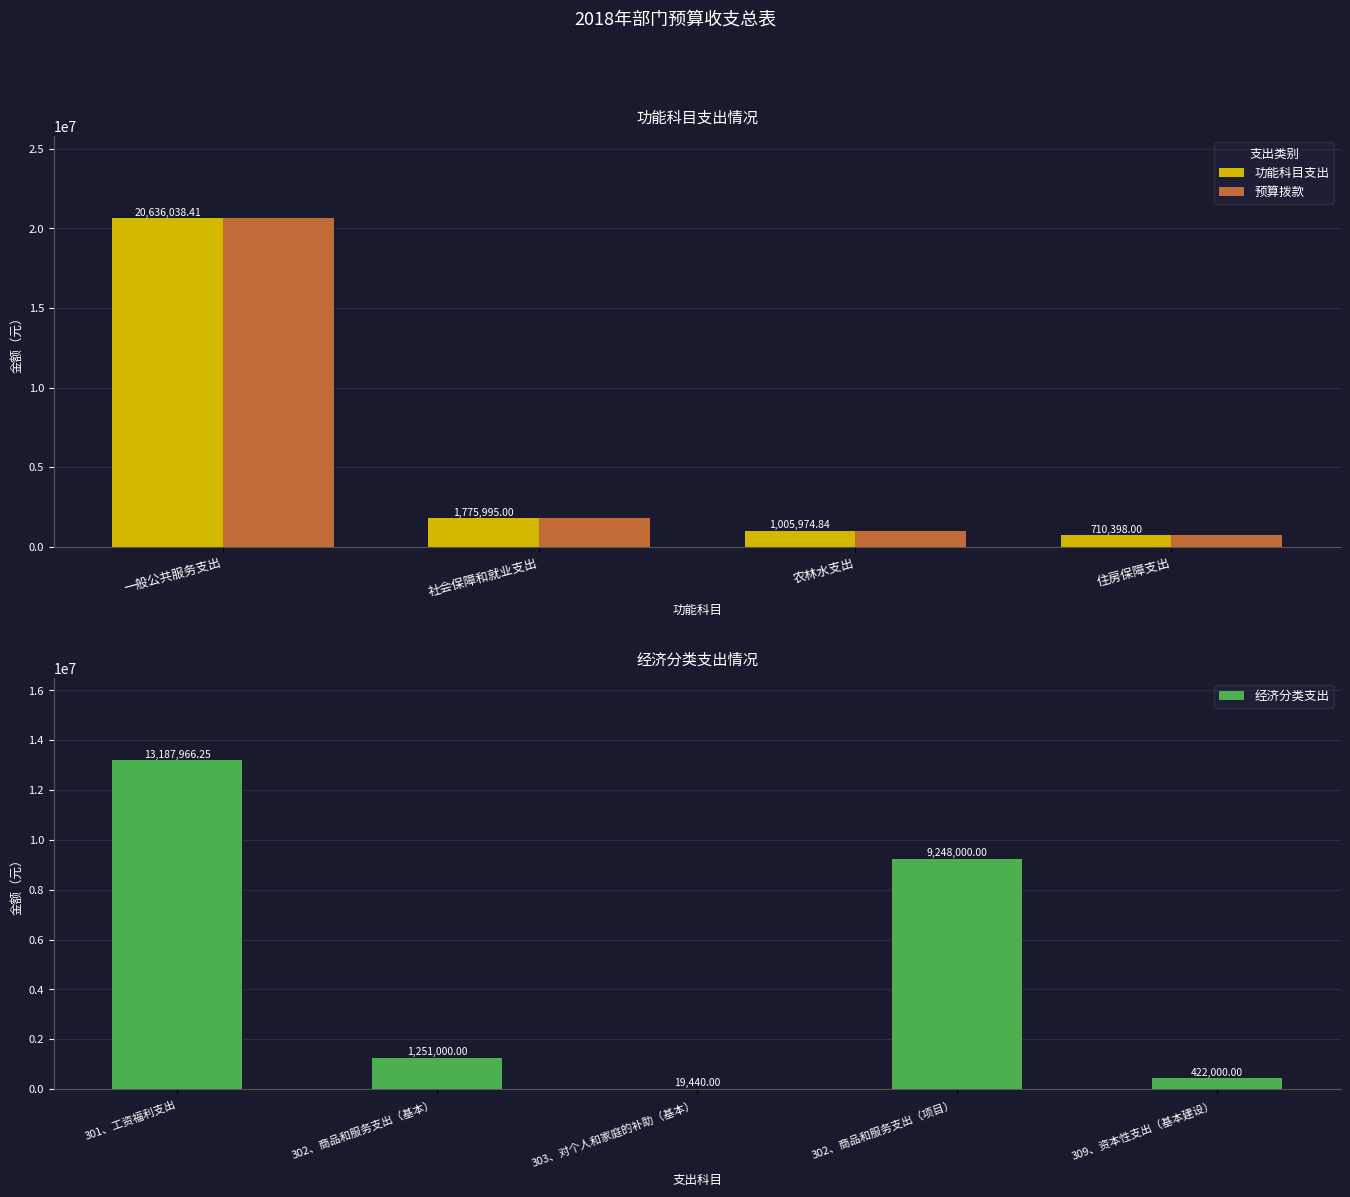

What is the sum of the 预算拨款 values at 农林水支出 and 住房保障支出?

1716372.8